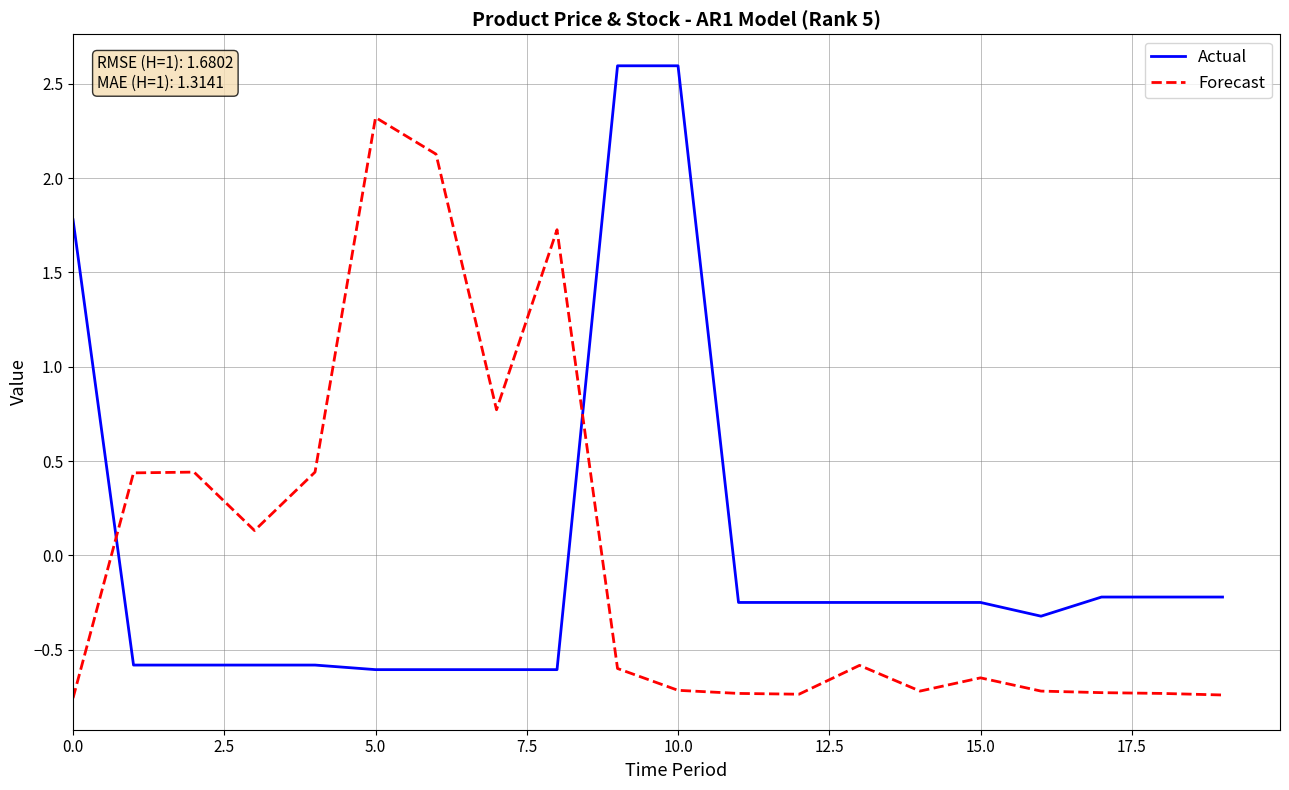

What are all the series names shown in the legend?

Actual, Forecast